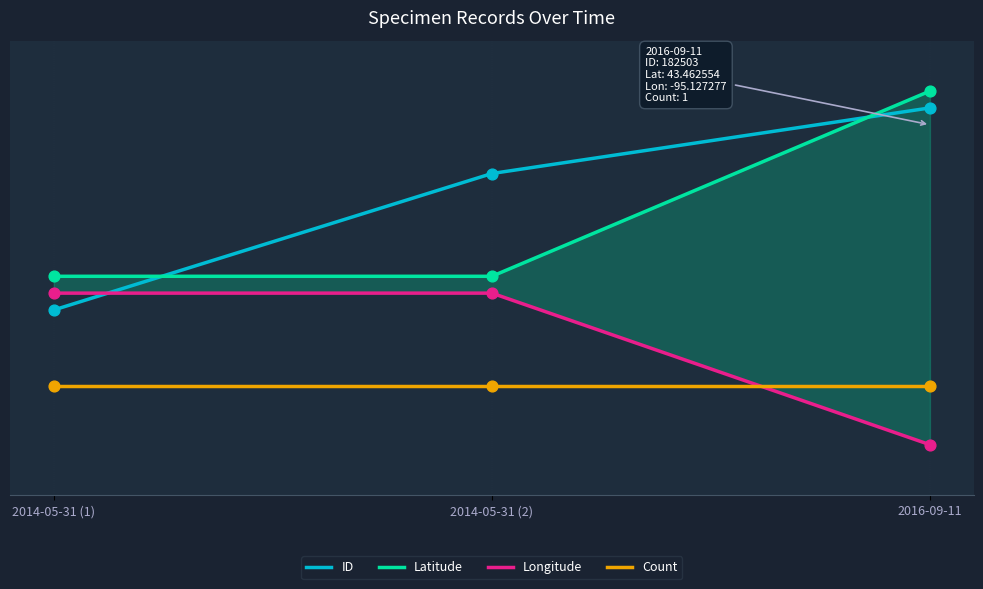

Which series has the widest spread of Y values?

ID